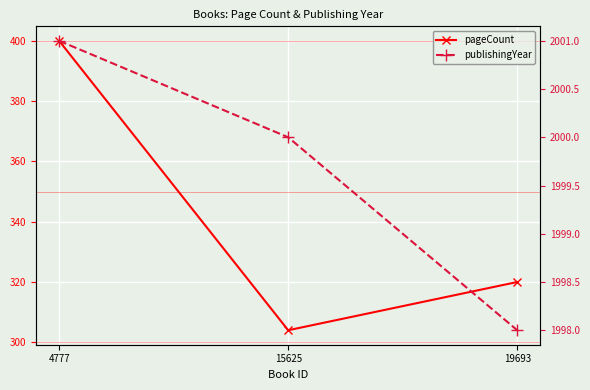

Reading left to right, what are all the values shown in this chart?

pageCount: 4777=400	15625=304	19693=320
publishingYear: 4777=2001	15625=2000	19693=1998